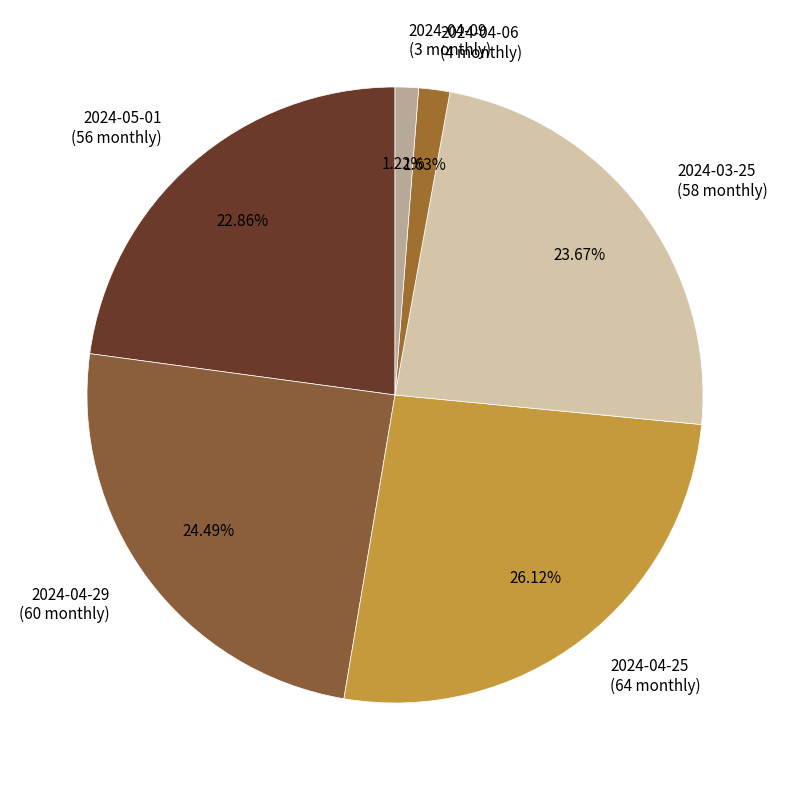

True or false: 2024-04-09 accounts for 11% of the total.

False